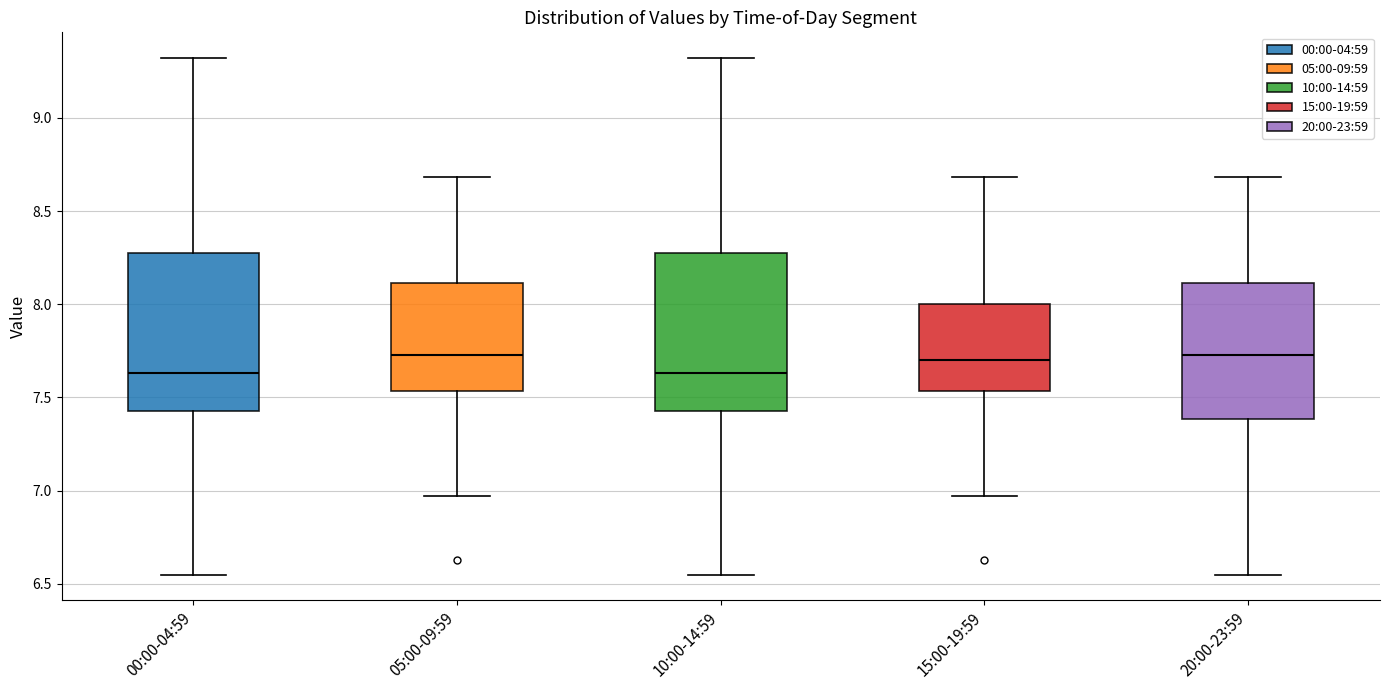

Where does the median line of the box for 00:00-04:59 sit on the y-axis? The values are not printed on the chart, so give them approximately, as read against the axis.

7.65